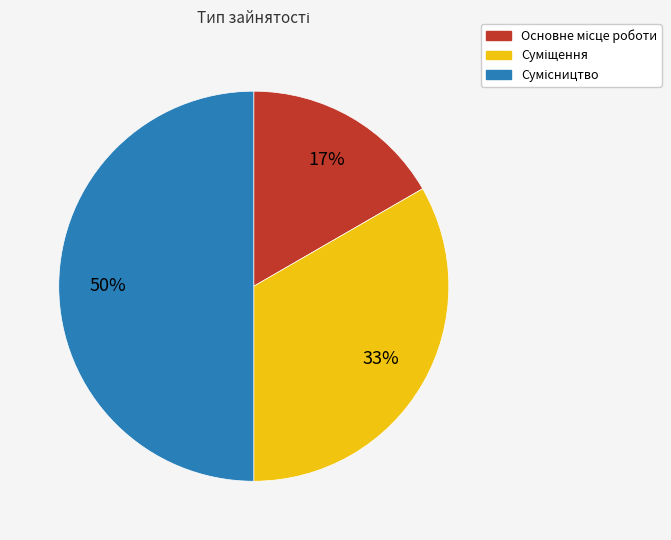

To the nearest percent, what is the average slice percentage?

33%